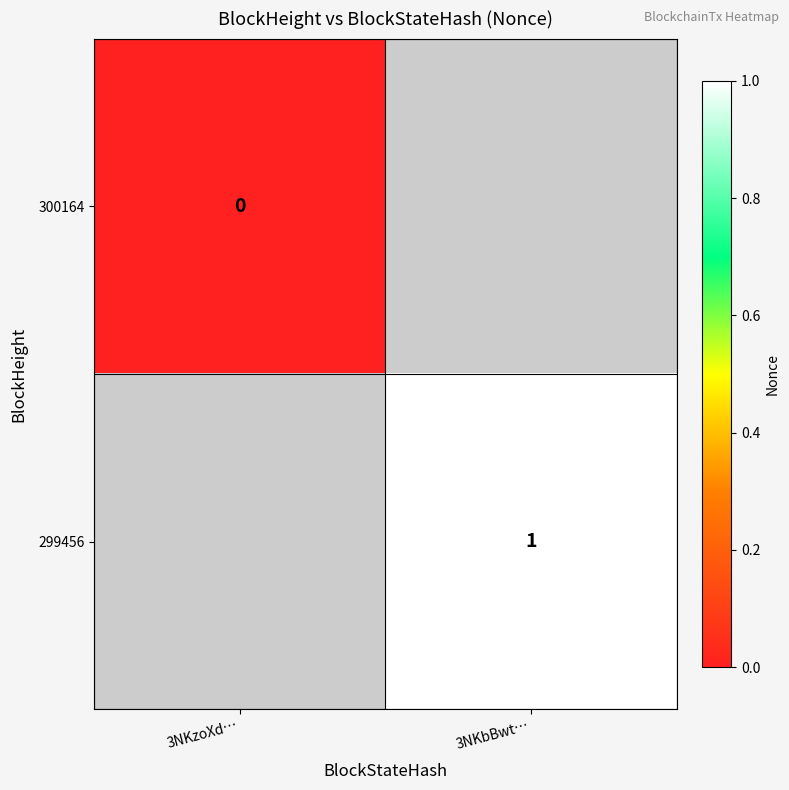

The 299456 series shows 2 at 3NKbBwt…. True or false?

False